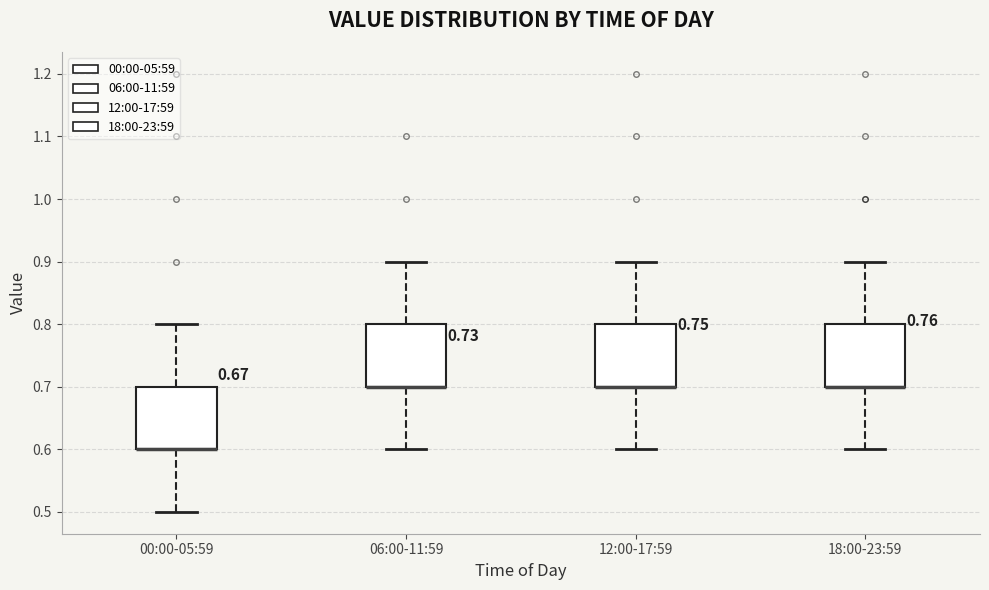

Reading left to right, transcribe this box plot: for each box, give where its median line is, the range the box spans, and where its two whiskers end, as read against the y-axis. The values are not printed on the chart, so give them approximately, as read against the axis.

00:00-05:59: median 0.6 (drawn on the box's lower edge), box 0.6 to 0.7, whiskers 0.5 to 0.8
06:00-11:59: median 0.7 (drawn on the box's lower edge), box 0.7 to 0.8, whiskers 0.6 to 0.9
12:00-17:59: median 0.7 (drawn on the box's lower edge), box 0.7 to 0.8, whiskers 0.6 to 0.9
18:00-23:59: median 0.7 (drawn on the box's lower edge), box 0.7 to 0.8, whiskers 0.6 to 0.9